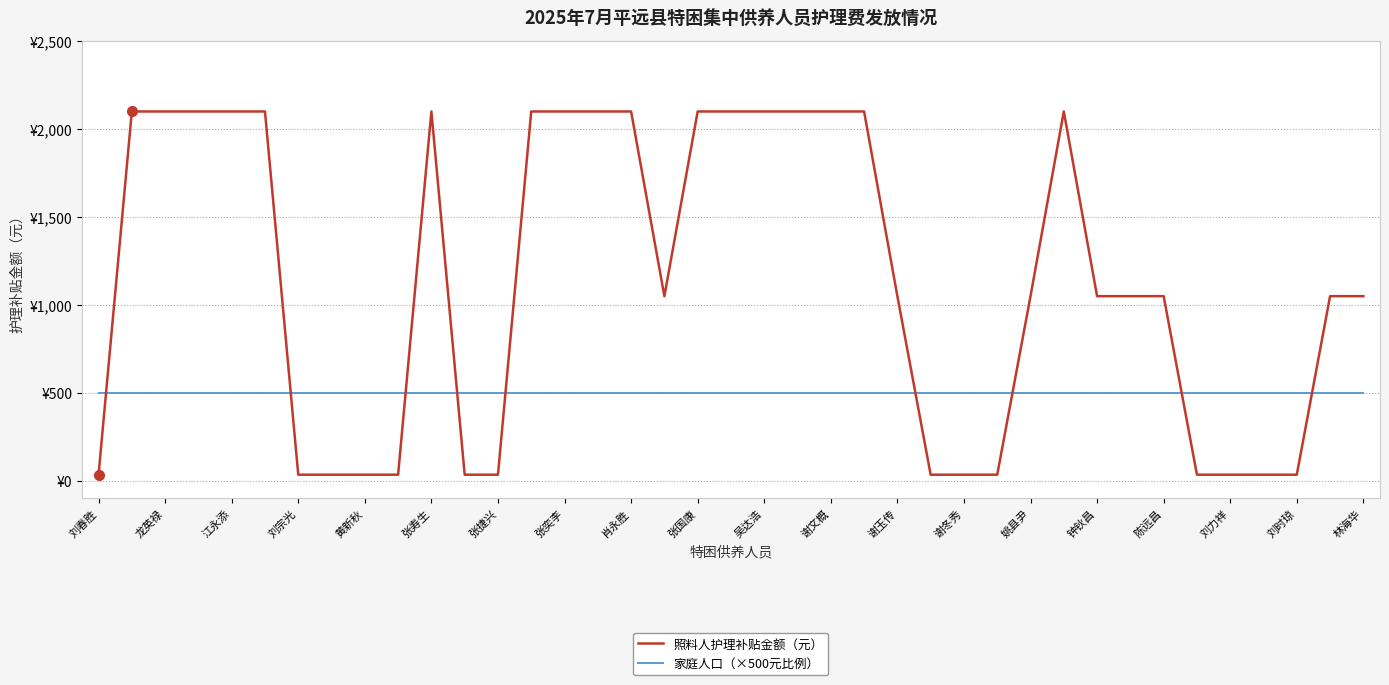

What is the sum of all 照料人护理补贴金额（元） values?

44590